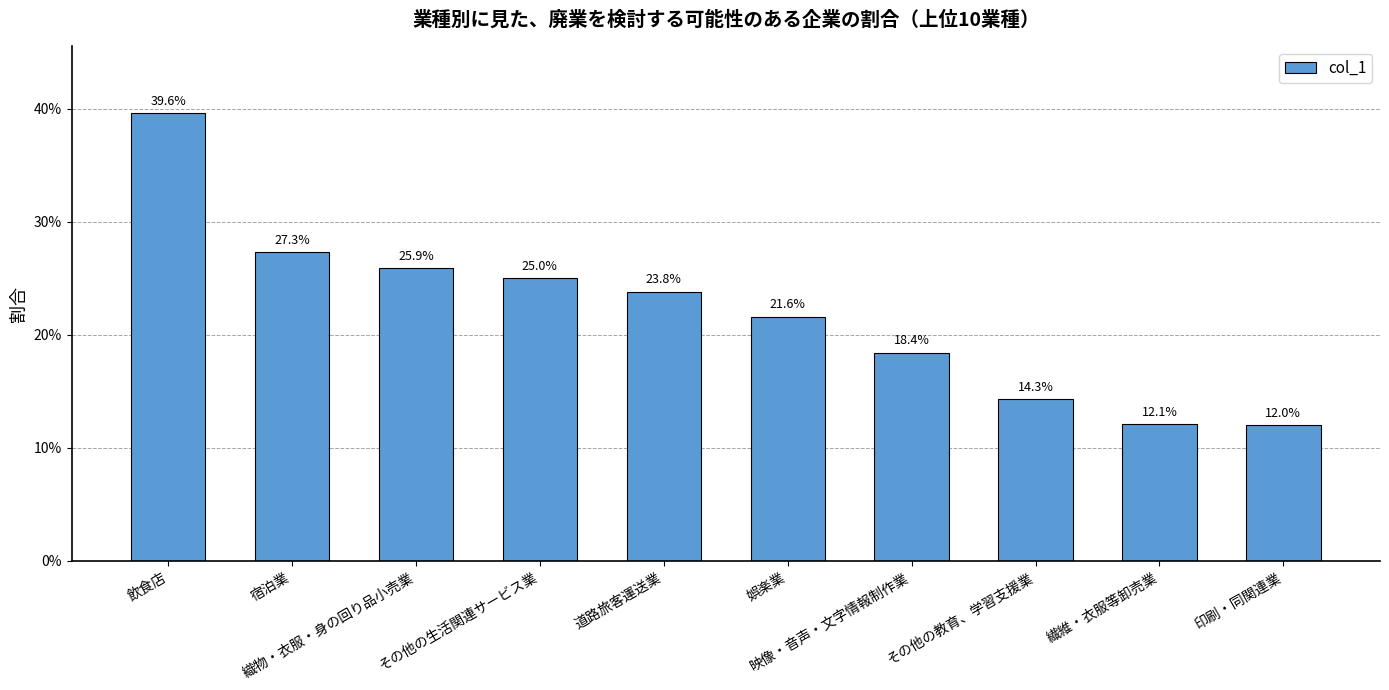

Which has a higher value, 繊維・衣服等卸売業 or その他の教育、学習支援業?

その他の教育、学習支援業